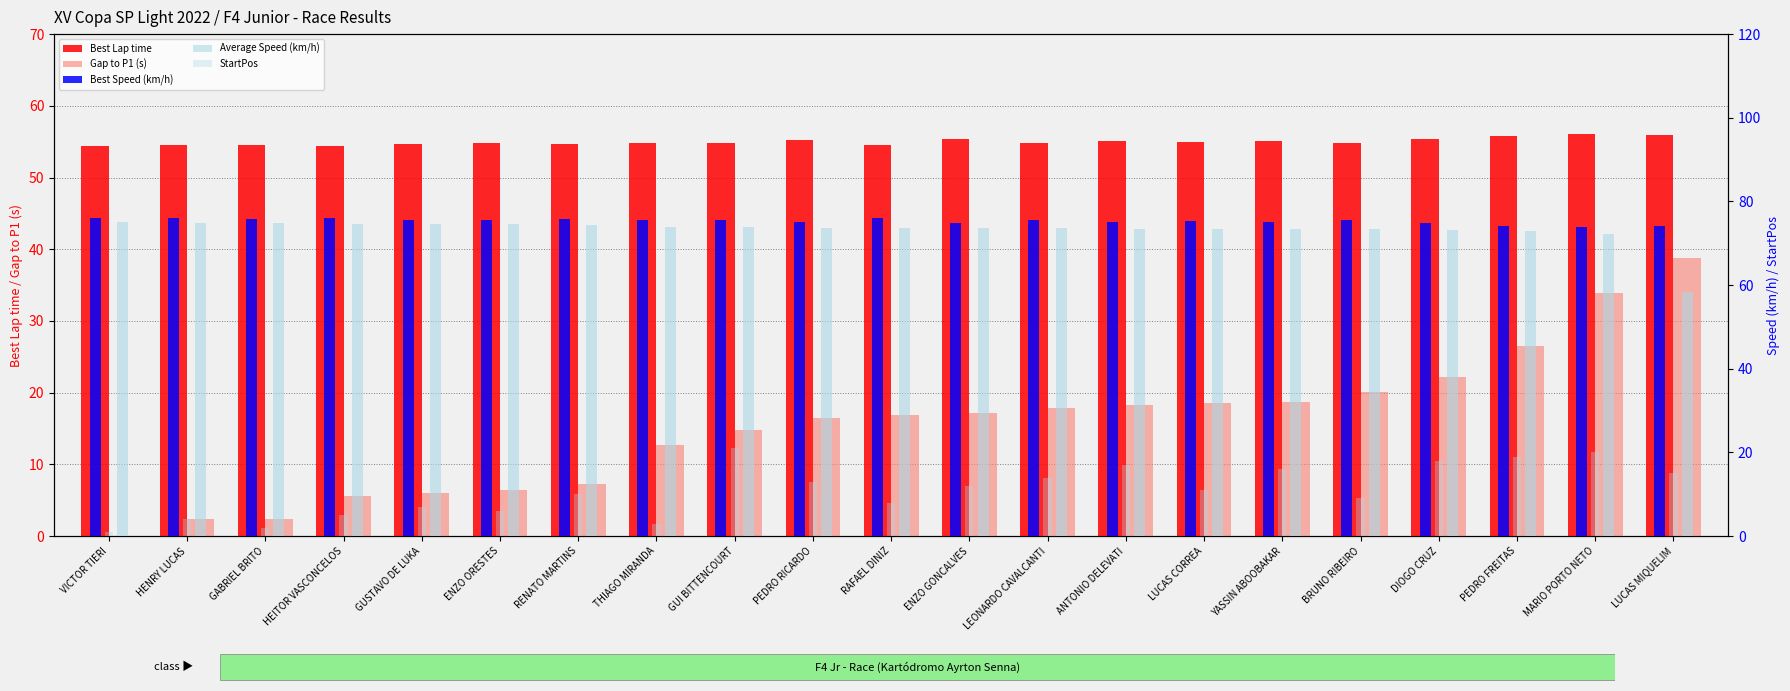

What is the sum of the Best Lap time values at ENZO ORESTES and VICTOR TIERI?

109.2